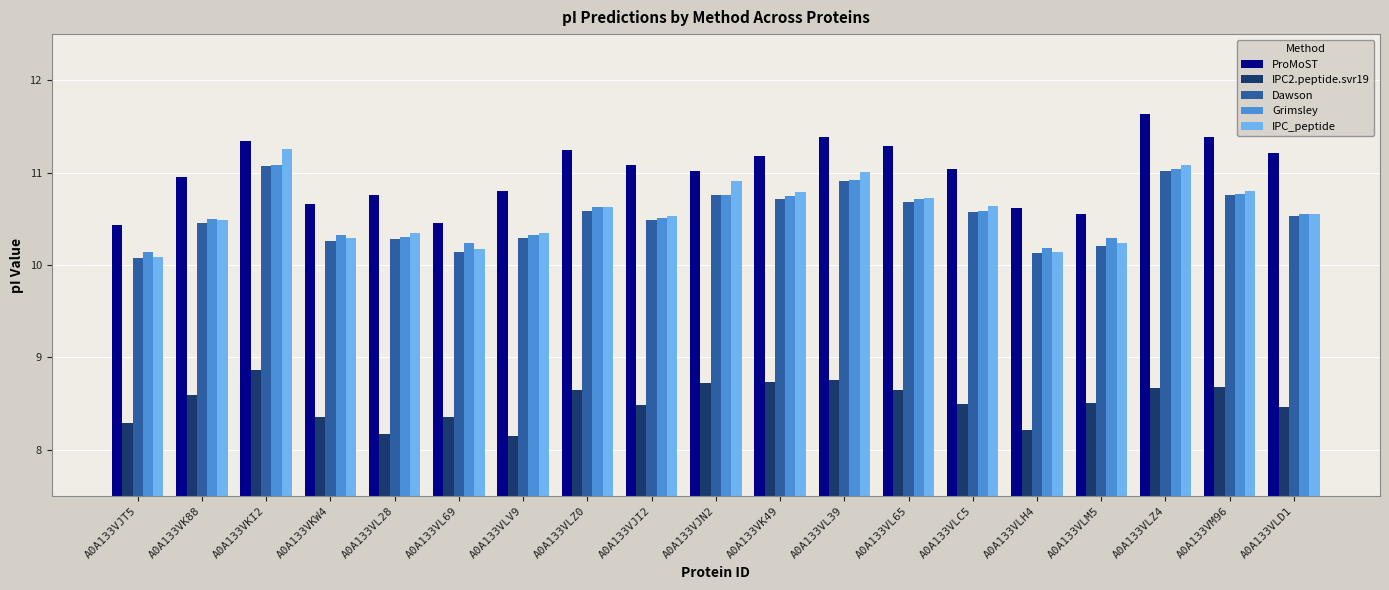

Is the value of Grimsley at A0A133VLZ4 greater than the value of Dawson at A0A133VKW4?

Yes